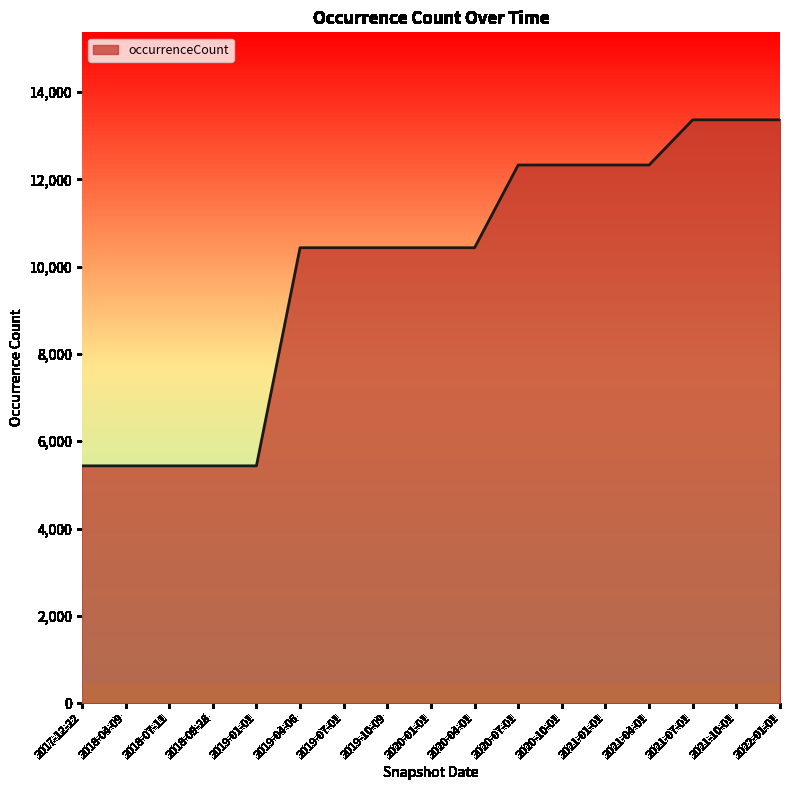

What is the greatest value displayed?

13364